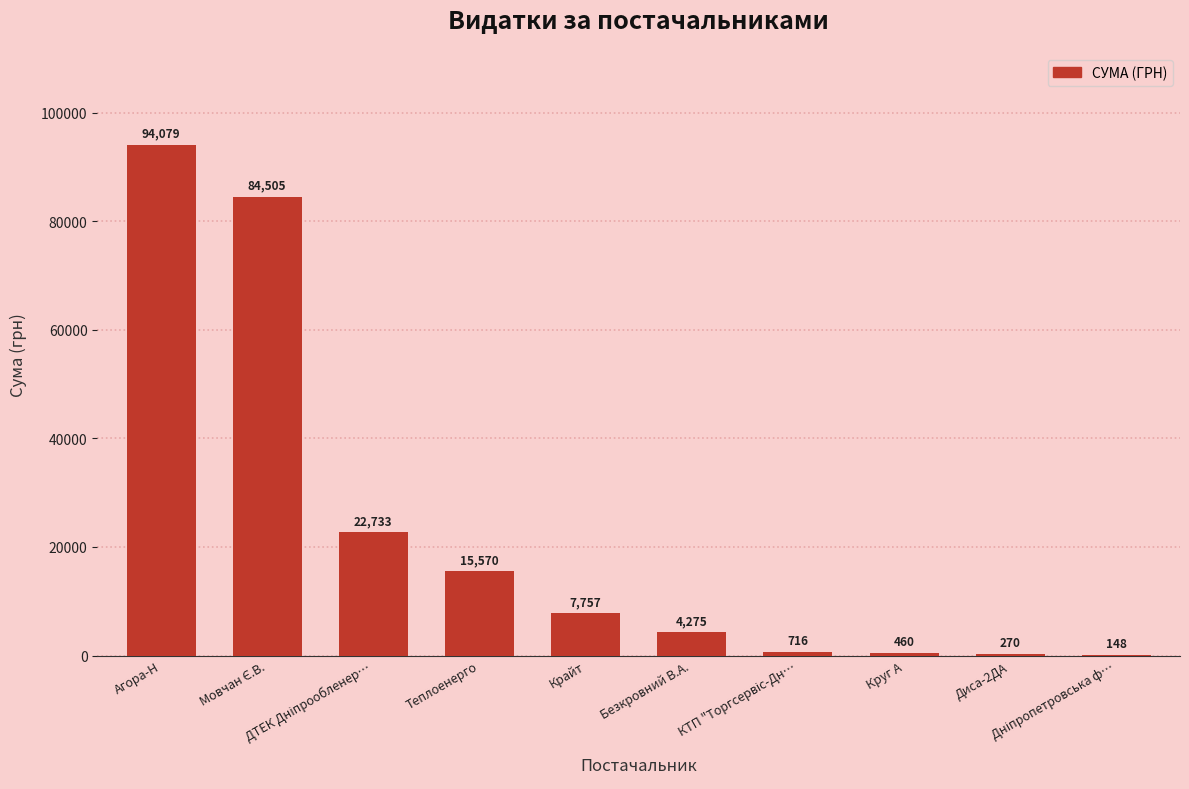

Between ДТЕК Дніпрообленер… and Дніпропетровська ф…, which is larger?

ДТЕК Дніпрообленер…